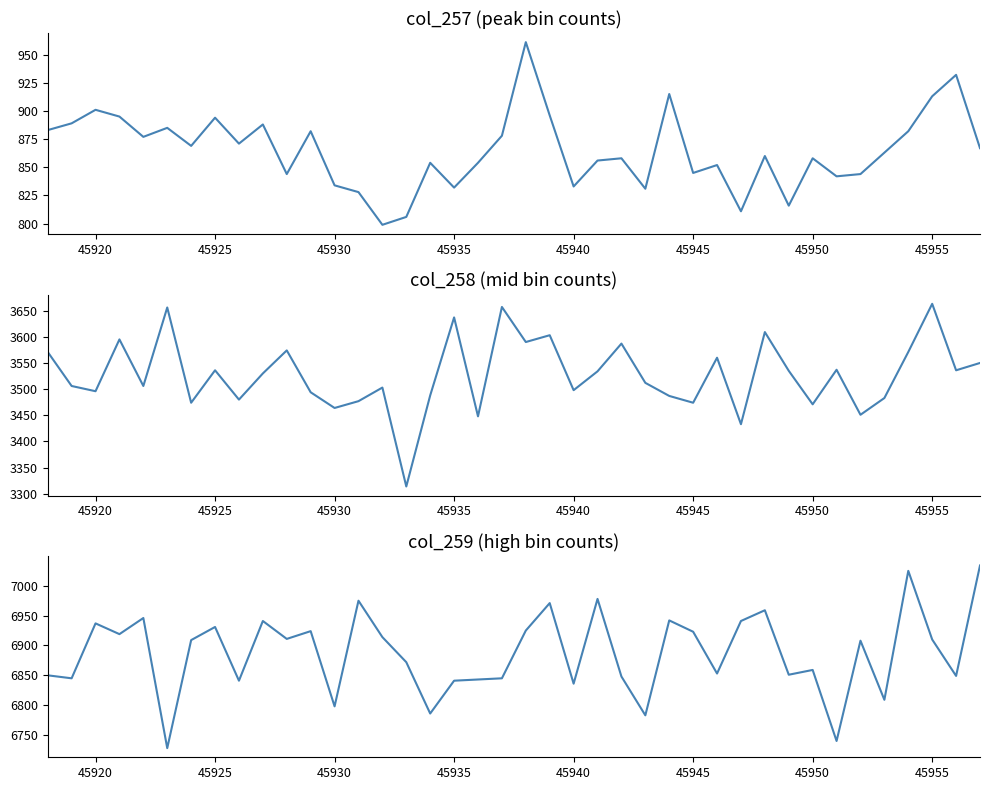

What is the value of the col_258 point at the 21st from the left?

3590